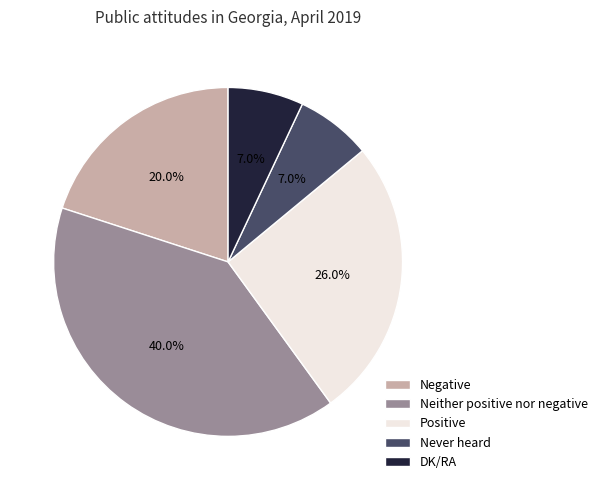

Does any single category account for the majority?

No